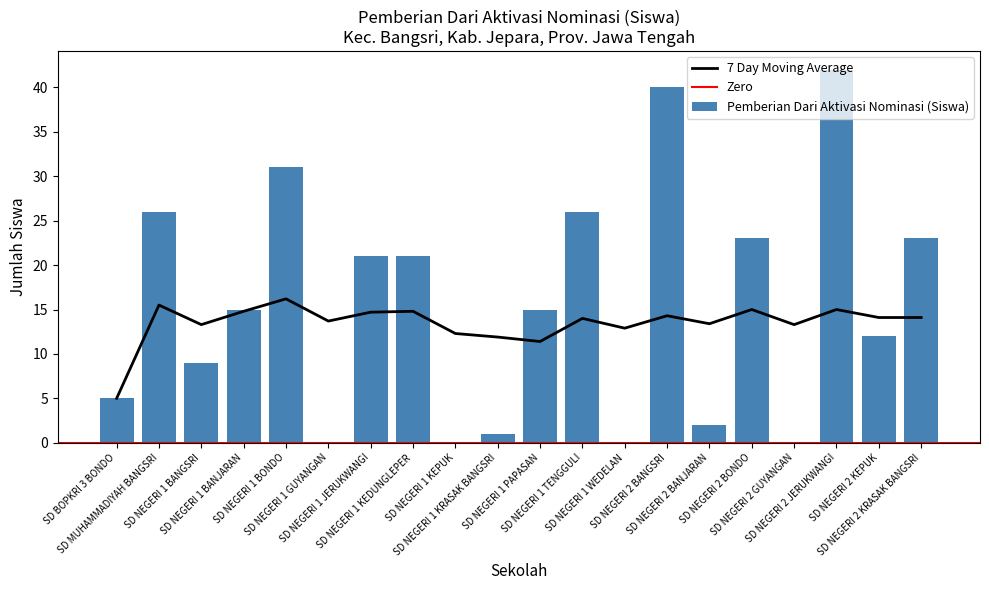

What is the sum of all Pemberian Dari Aktivasi Nominasi (Siswa) values?

312